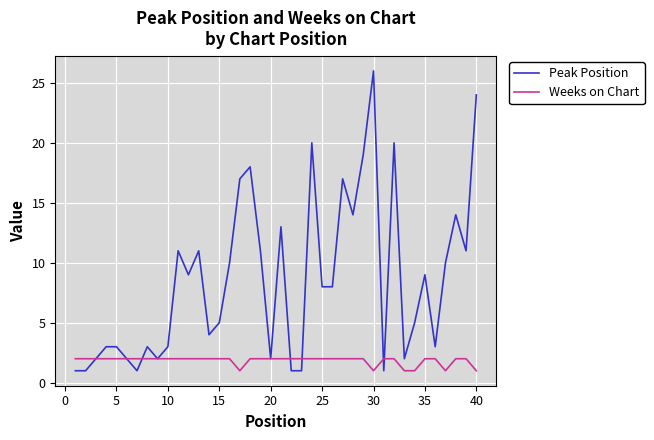

Which series has the widest spread of values?

Peak Position